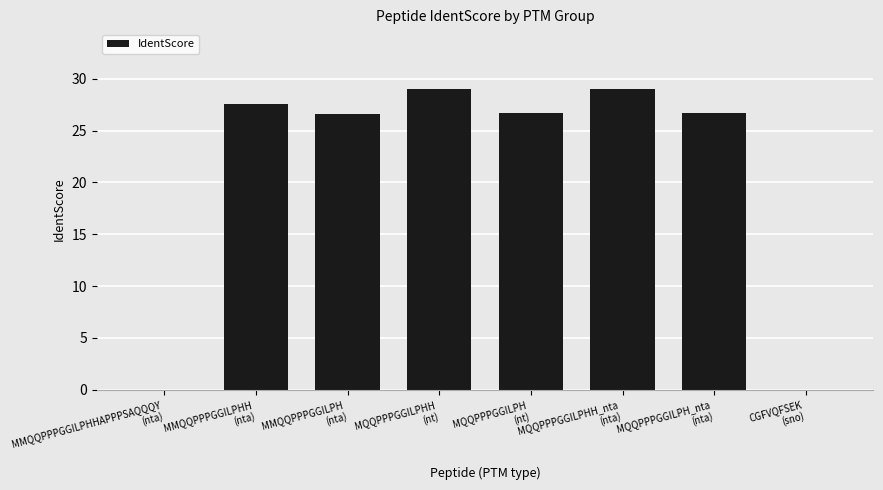

What is the sum of all values?

165.4